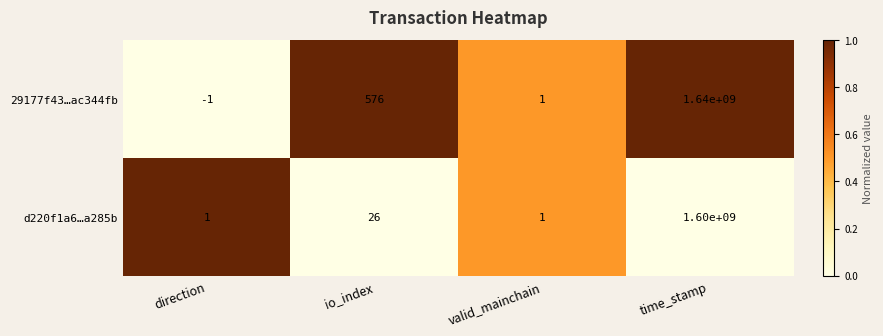

Rank the series at io_index from lowest to highest value.

d220f1a6…a285b, 29177f43…ac344fb